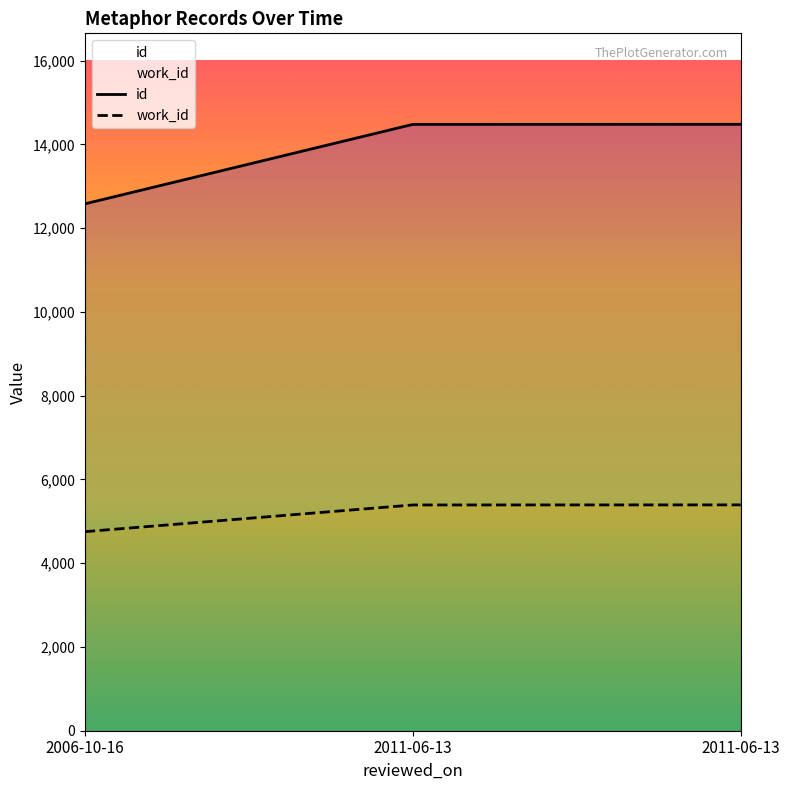

The id series shows 14479 at 2011-06-13. True or false?

True